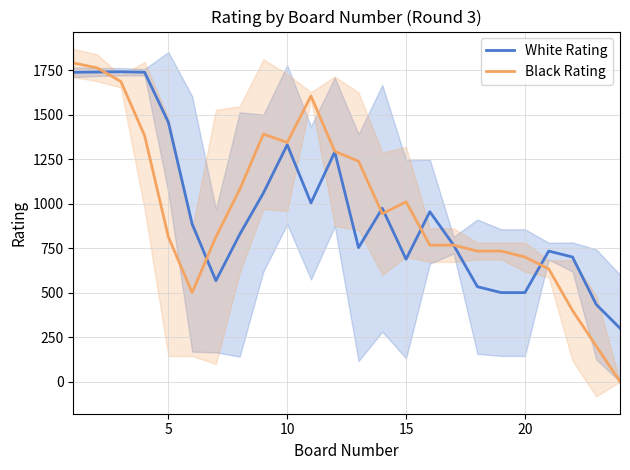

At how many categories does at least one series exceed 1558?

5